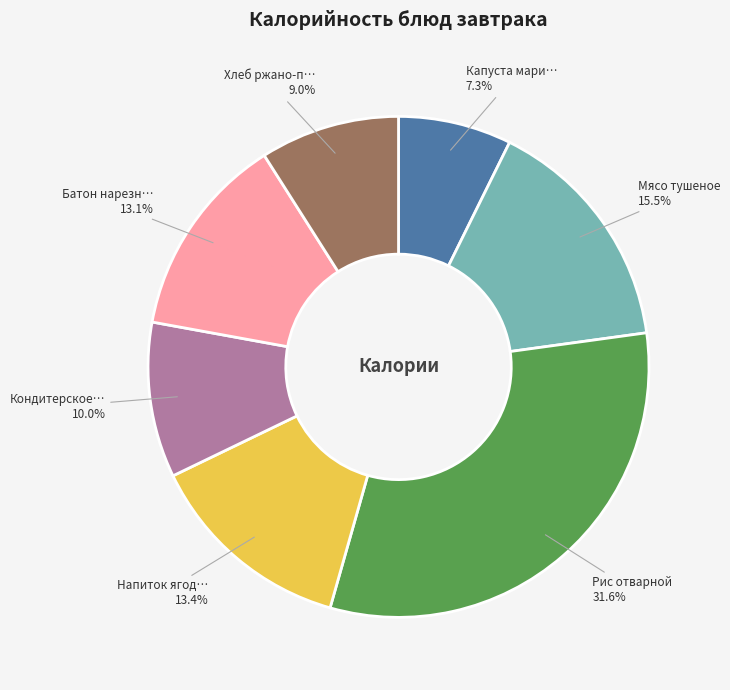

Does any single category account for the majority?

No